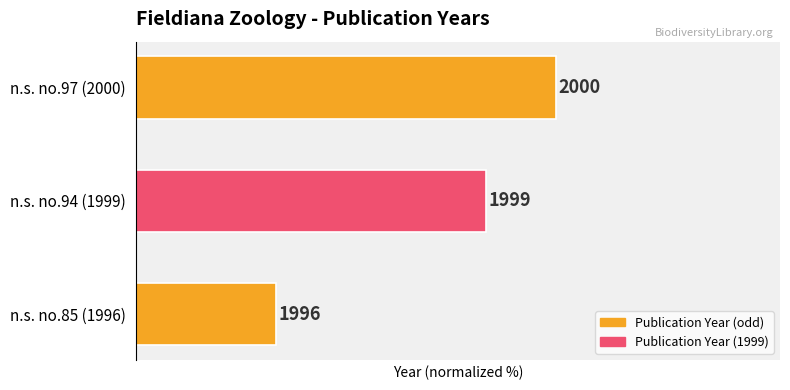

Count the values in the range 25 to 75.

3